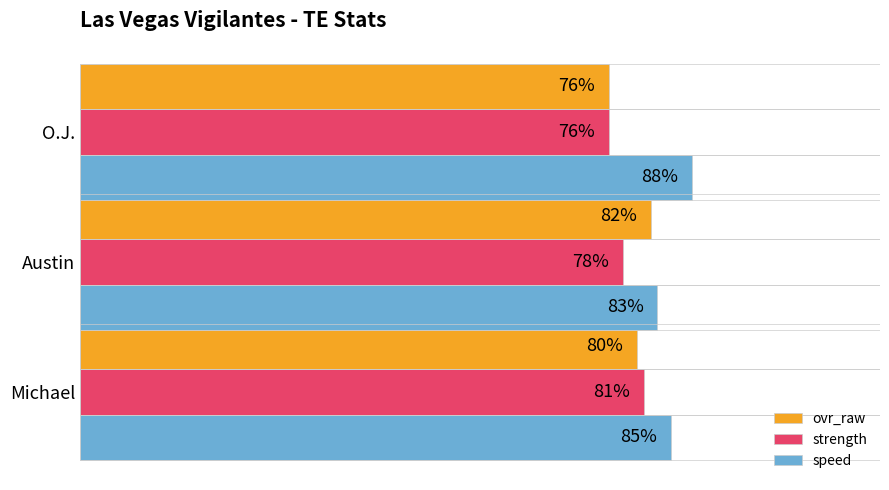

At which category is the sum across all series the highest?

Michael